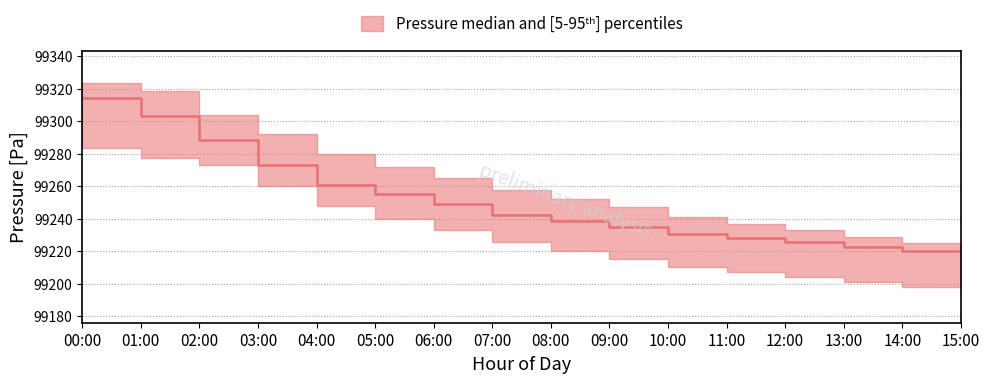

What is the sum of all upper values?

1588199.5